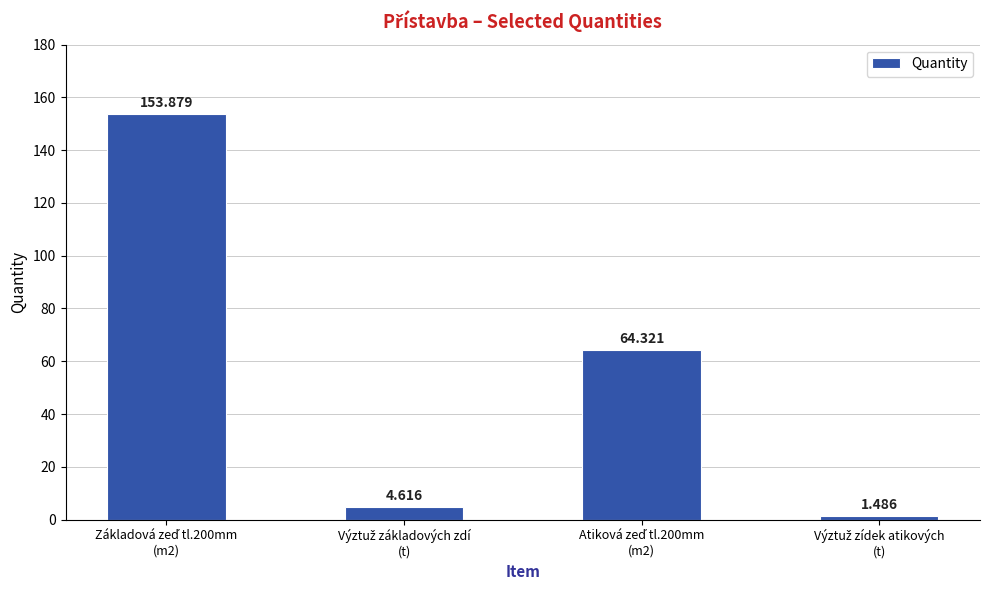

What is the value of the 4th bar from the left?

1.5